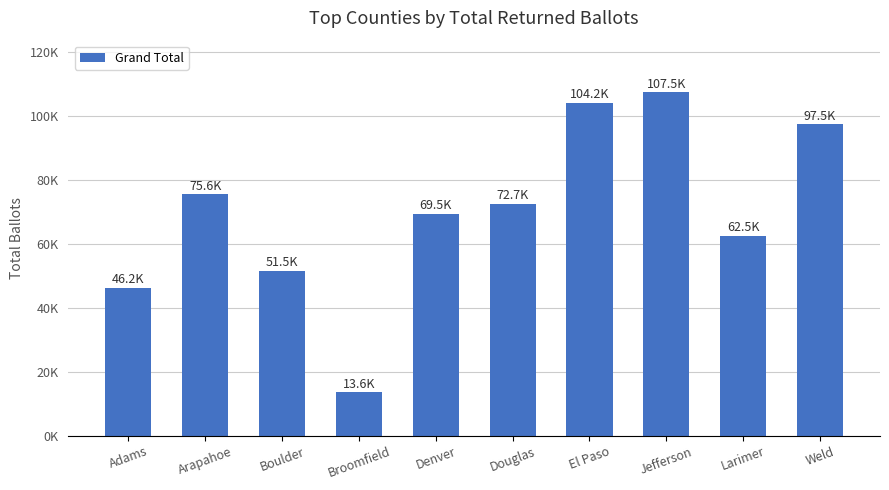

Reading right to left, transcribe all the data shown in this chart.

97468	62549	107520	104177	72676	69457	13573	51535	75577	46201